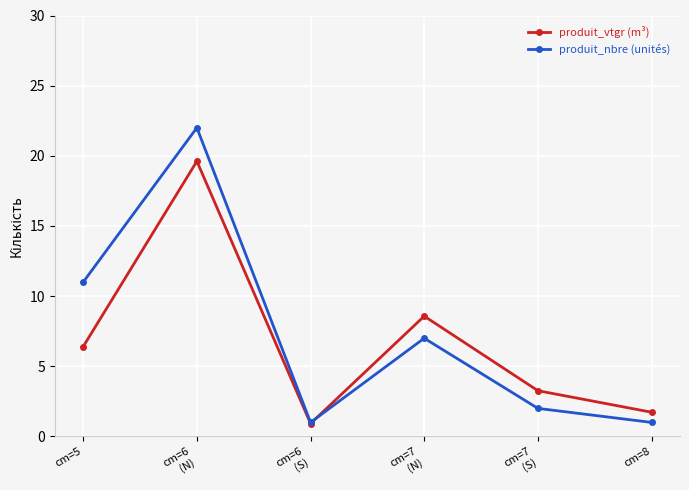

Between cm=5 and cm=6
(N), which series saw the biggest shift?

produit_vtgr (m³)